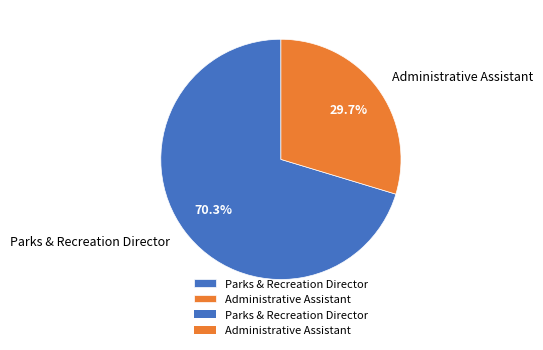

To the nearest percent, what is the difference between the largest and smallest slice percentages?

41%